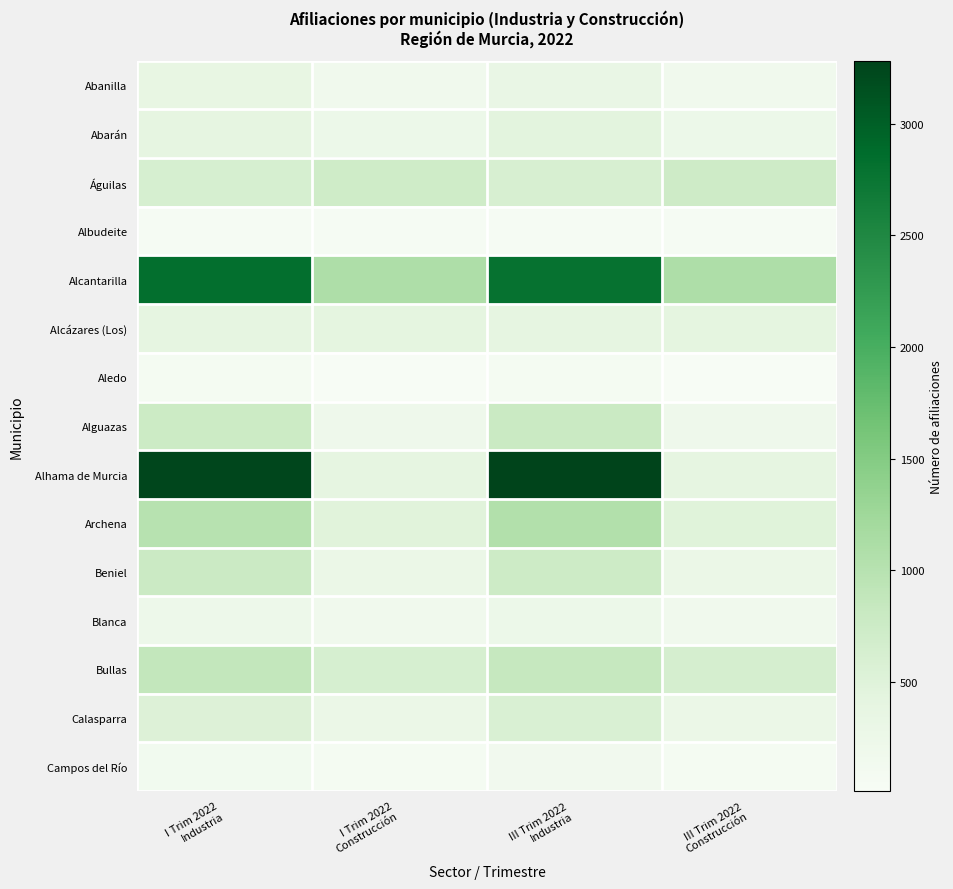

How many series are shown in this chart?

15